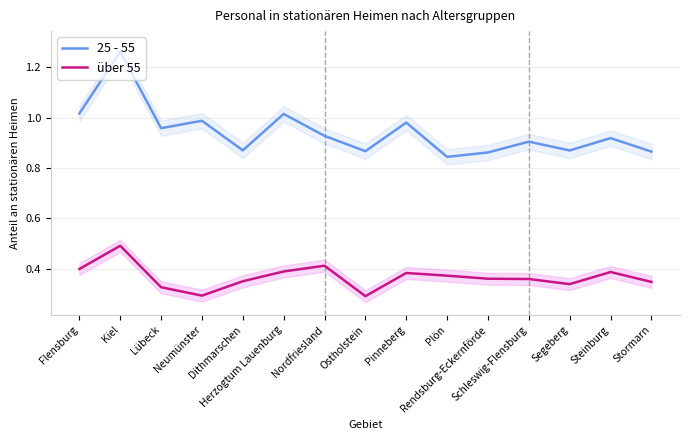

At which category does the chart reach its peak across all series?

Kiel